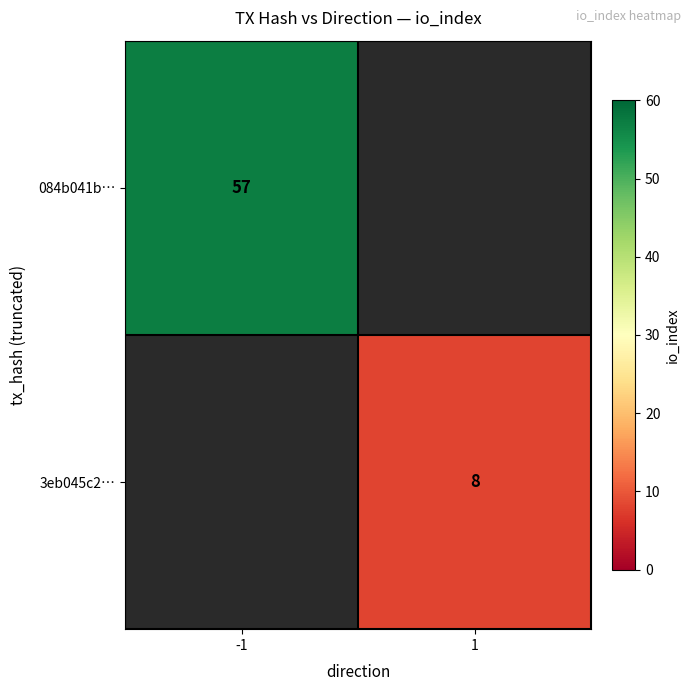

True or false: 084b041b… has a value of 57 at -1.

True